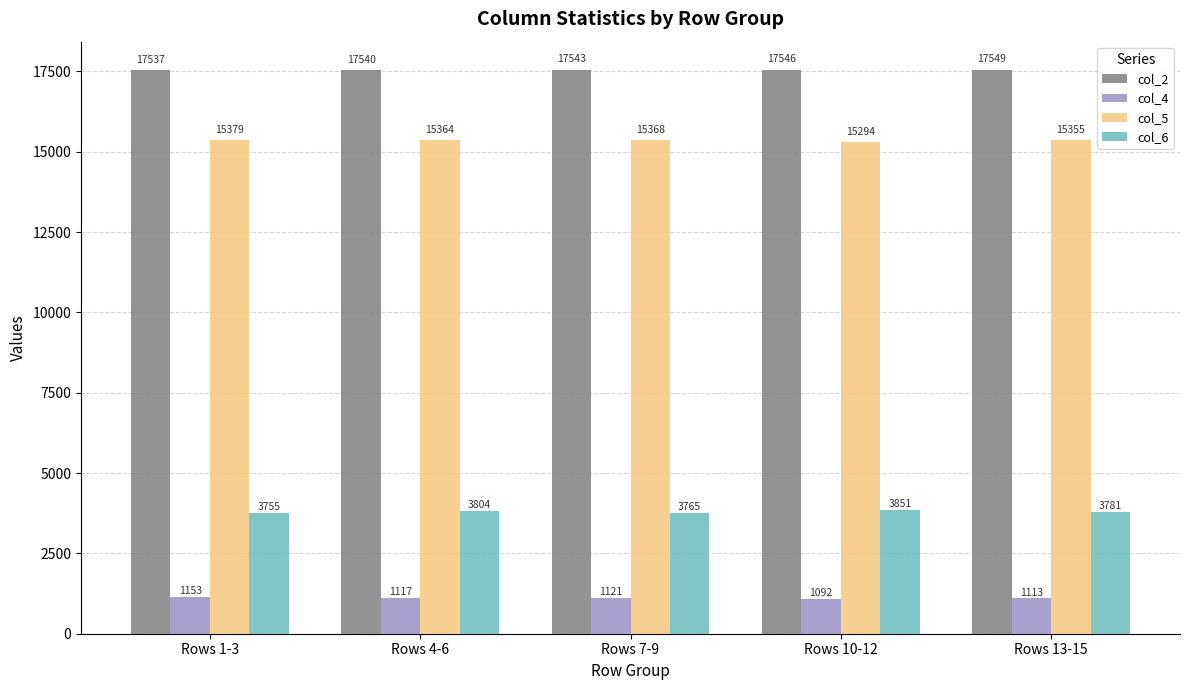

Which label corresponds to the largest value in the chart?

Rows 13-15